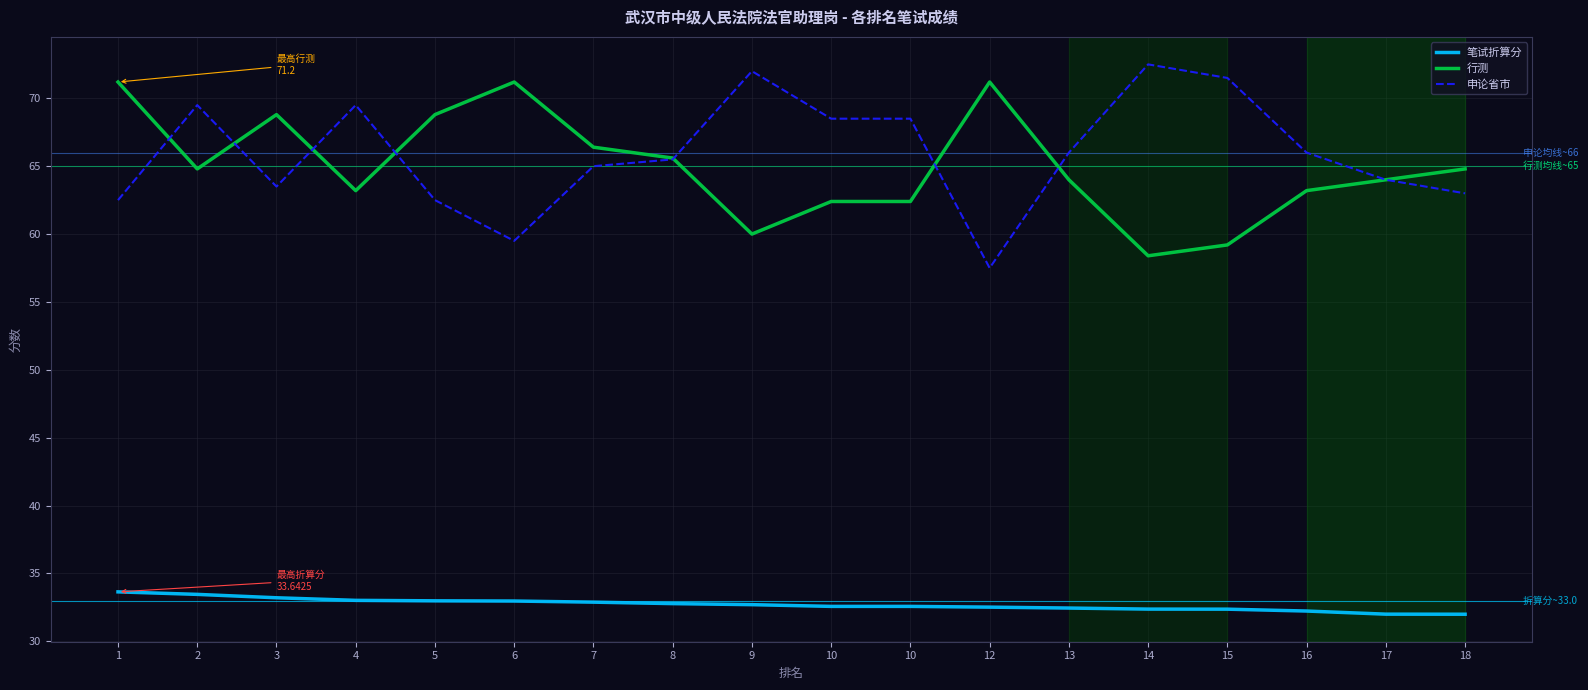

What are all the series names shown in the legend?

笔试折算分, 行测, 申论省市